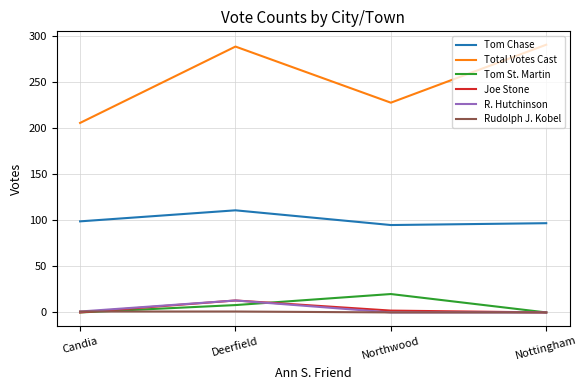

What are all the series names shown in the legend?

Tom Chase, Total Votes Cast, Tom St. Martin, Joe Stone, R. Hutchinson, Rudolph J. Kobel